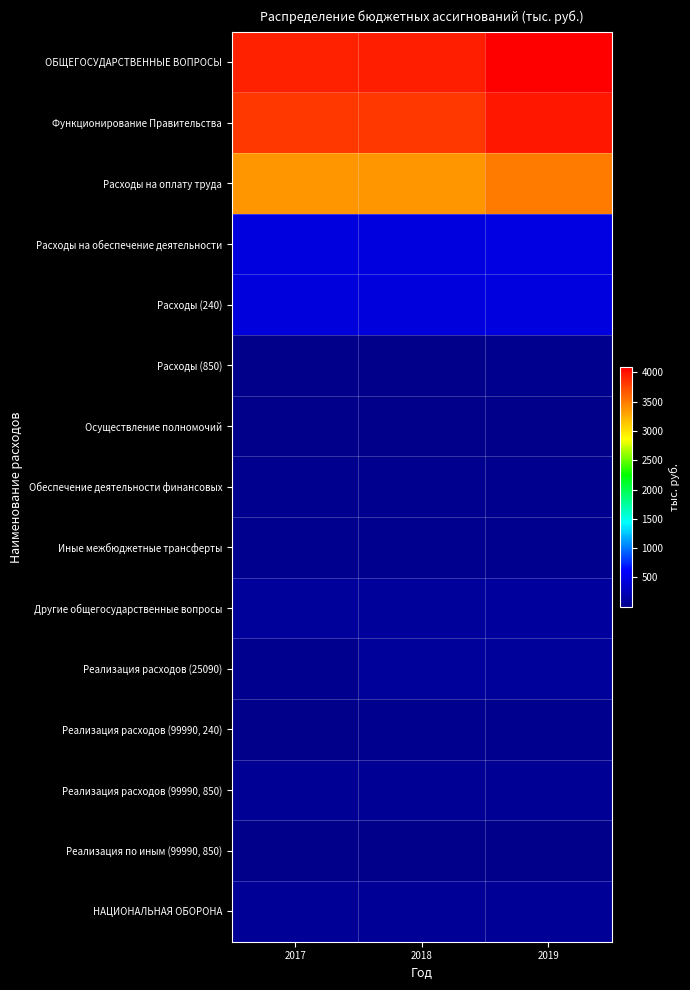

Between 2018 and 2019, which series saw the biggest shift?

ОБЩЕГОСУДАРСТВЕННЫЕ ВОПРОСЫ